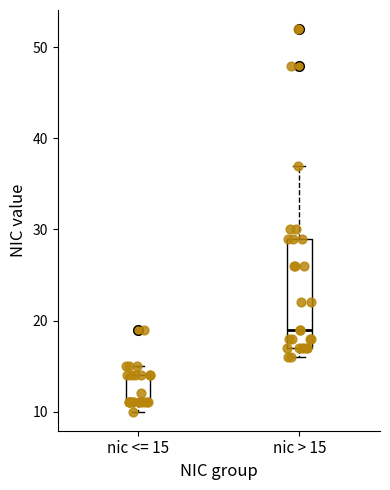

Reading left to right, transcribe this box plot: for each box, give where its median line is, the range the box spans, and where its two whiskers end, as read against the y-axis. The values are not printed on the chart, so give them approximately, as read against the axis.

nic <= 15: median 11 (drawn on the box's lower edge), box 11 to 14, whiskers 10 to 15
nic > 15: median 19, box 17 to 29, whiskers 16 to 37